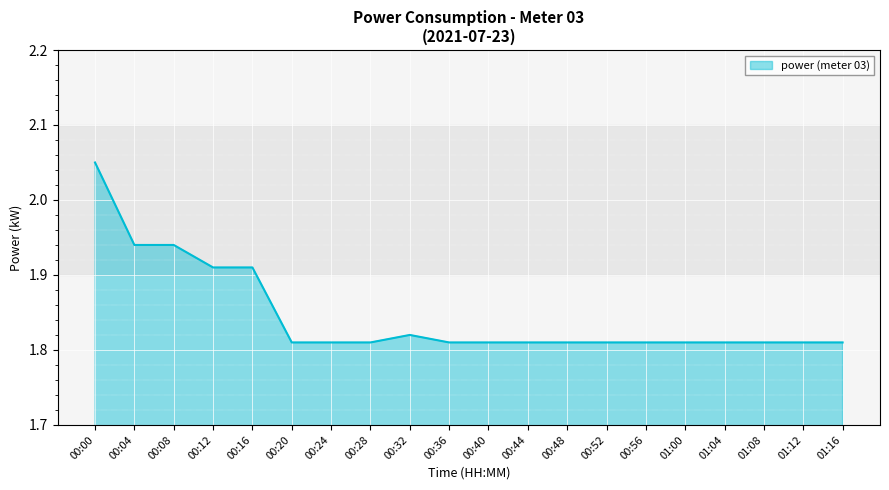

Which category has the highest value across all series?

00:00